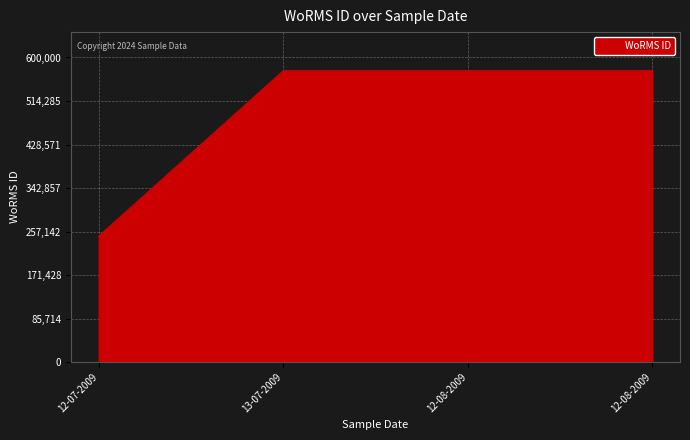

Approximately how many times larger is the value at 12-07-2009 compared to 12-08-2009?

0.4